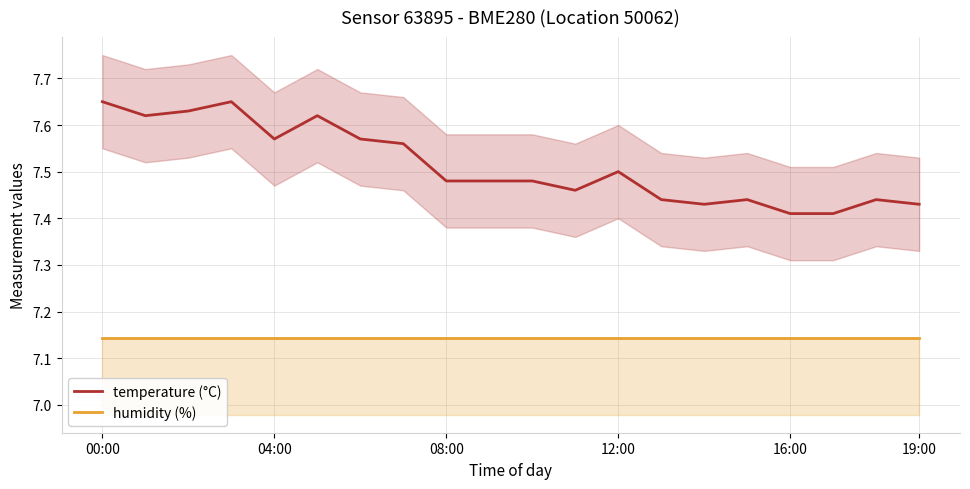

Does the chart display data point markers on the line(s)?

No